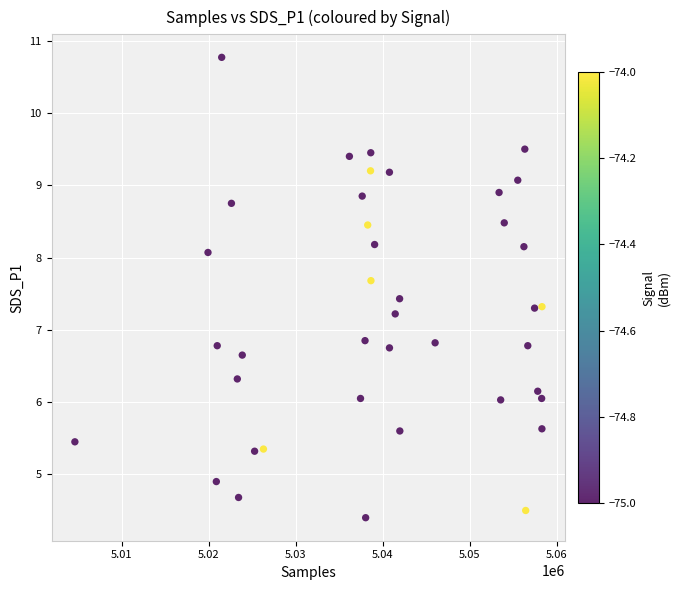

What is the range of X values (max minus min)?

53672.0